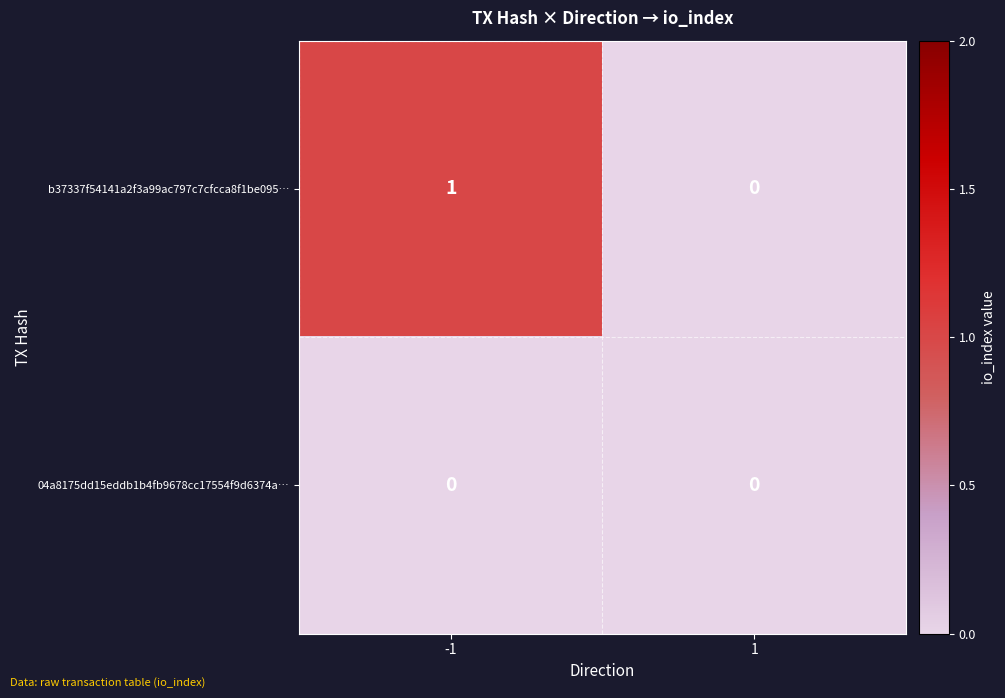

The b37337f54141a2f3a99ac797c7cfcca8f1be095… series shows 1 at 1. True or false?

False